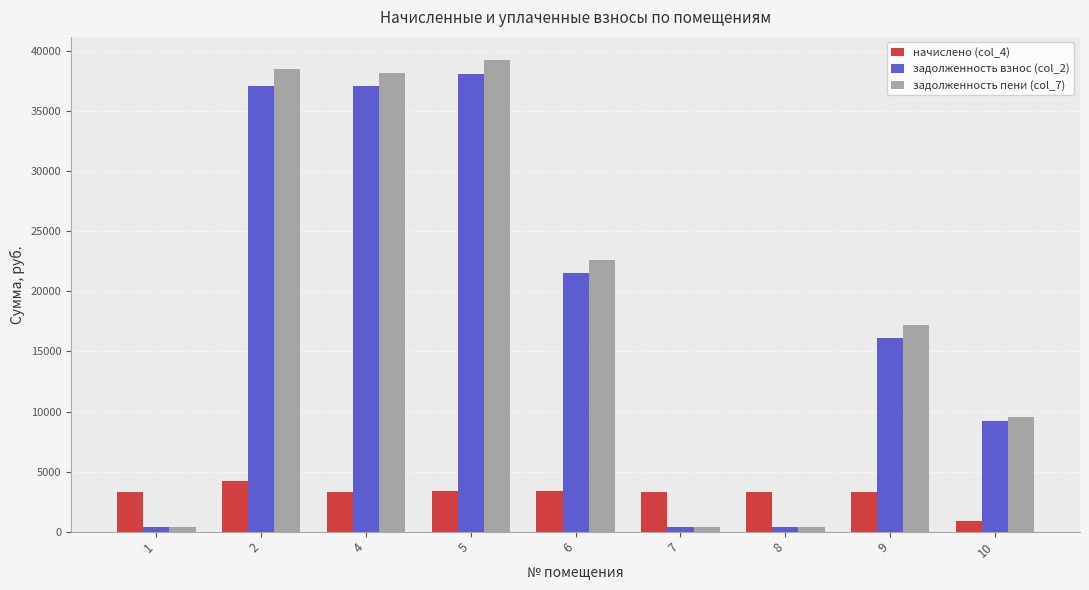

The value of задолженность пени (col_7) at 7 is 370.4. True or false?

True